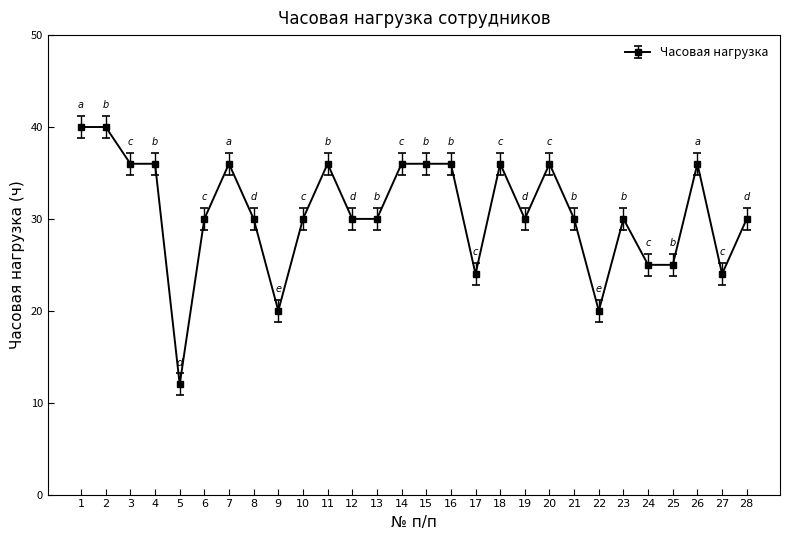

What is the value of the 23rd point from the left?

30